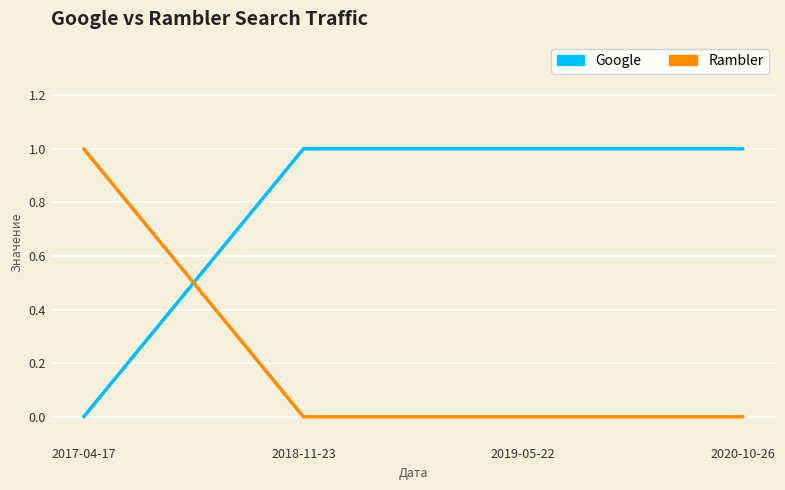

How many times do Rambler and Google cross each other?

1